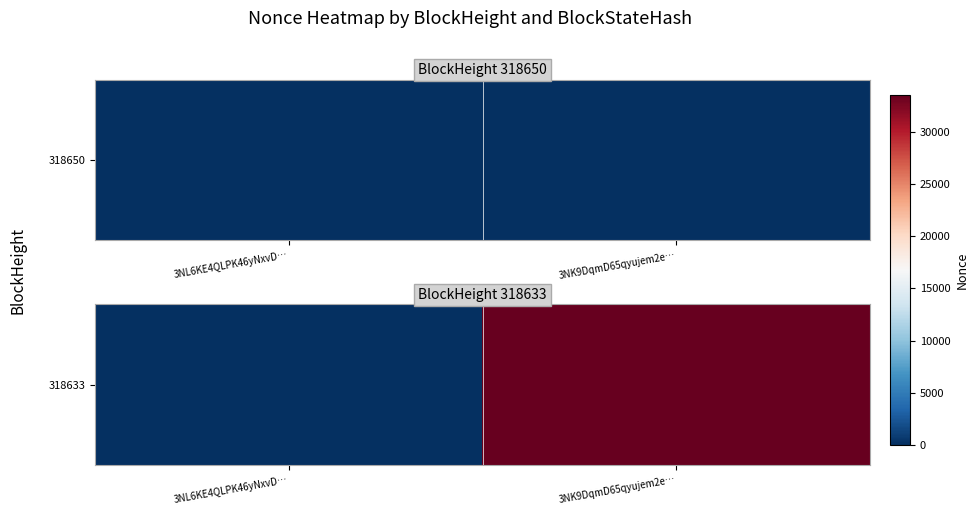

What is the sum of all values?

33534